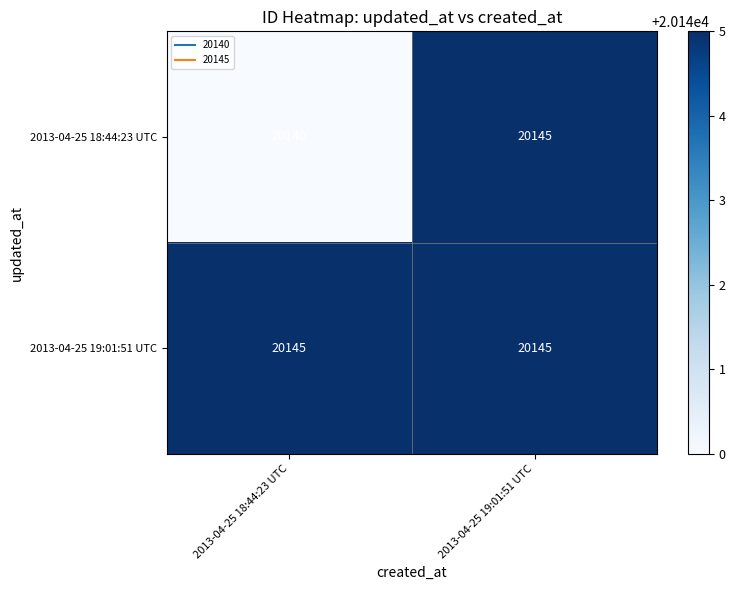

Read the 2013-04-25 19:01:51 UTC value at 2013-04-25 18:44:23 UTC.

20145